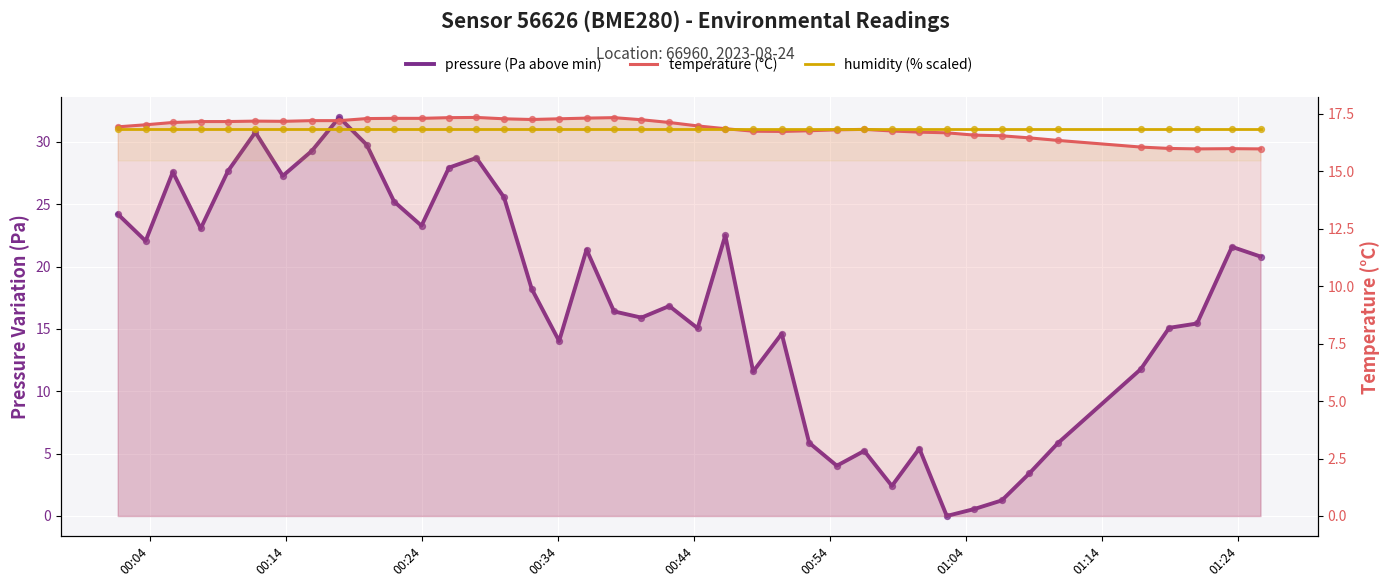

What are all the series names shown in the legend?

pressure (Pa above min), temperature (°C), humidity (% scaled)